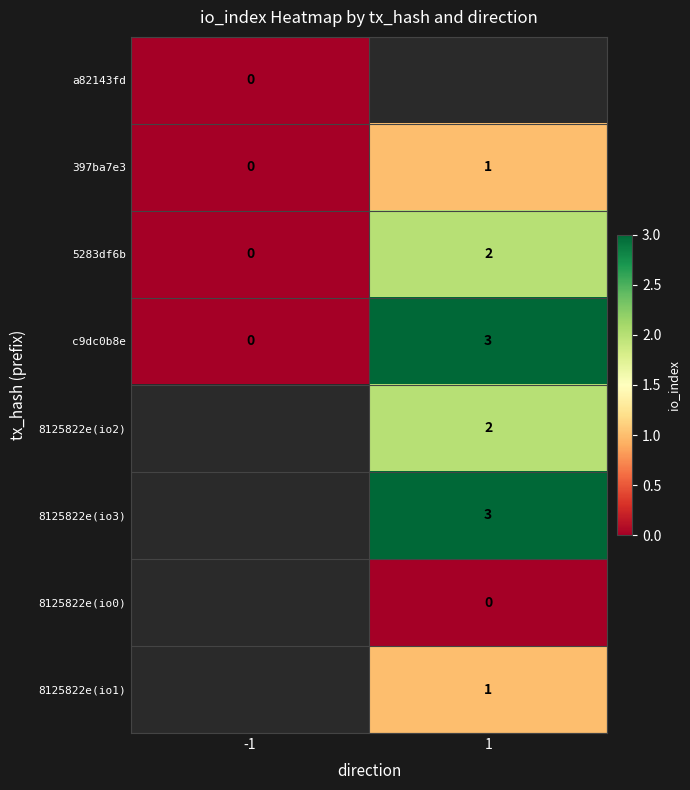

The value of 5283df6b at 1 is 2. True or false?

True